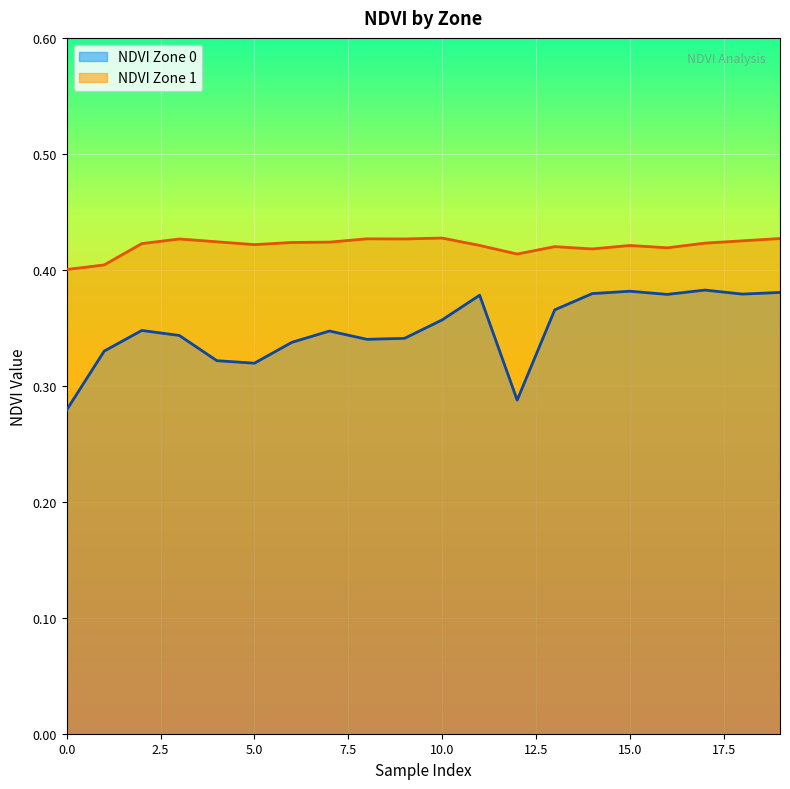

At how many categories does at least one series exceed 0?

20